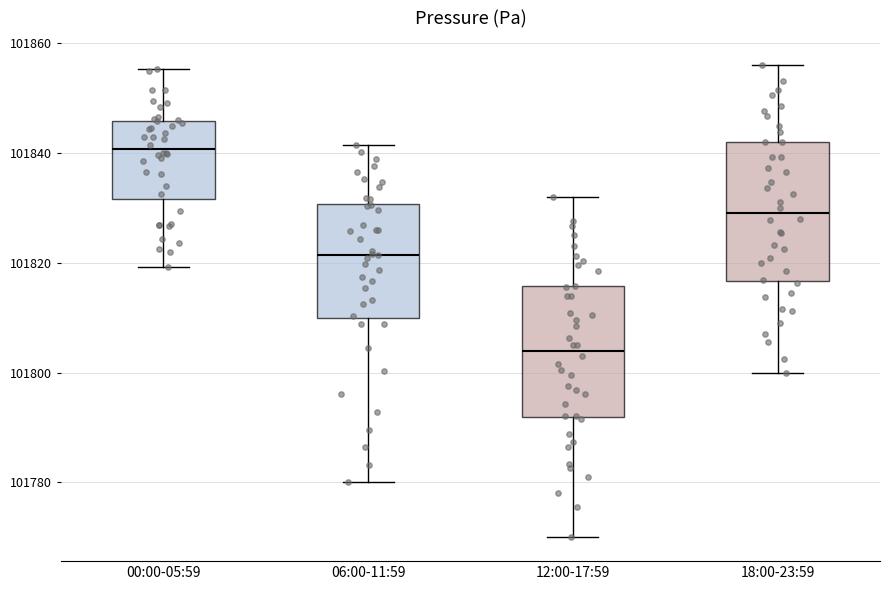

Reading left to right, transcribe this box plot: for each box, give where its median line is, the range the box spans, and where its two whiskers end, as read against the y-axis. The values are not printed on the chart, so give them approximately, as read against the axis.

00:00-05:59: median 101840, box 101832 to 101846, whiskers 101820 to 101856
06:00-11:59: median 101822, box 101810 to 101830, whiskers 101780 to 101842
12:00-17:59: median 101804, box 101792 to 101816, whiskers 101770 to 101832
18:00-23:59: median 101830, box 101816 to 101842, whiskers 101800 to 101856